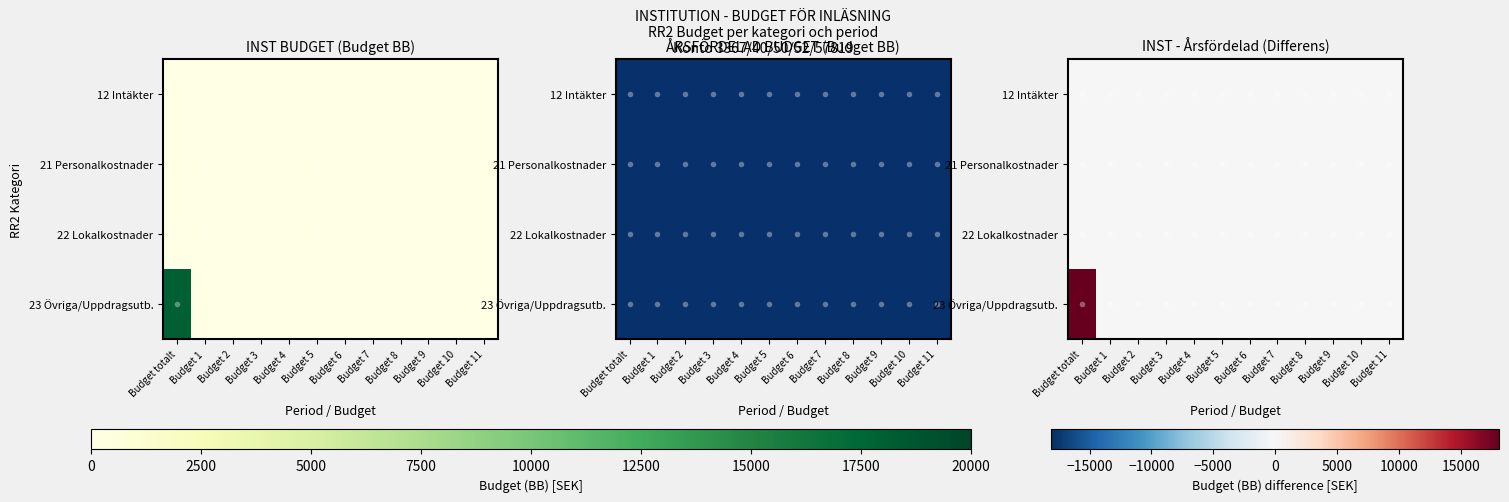

Which series has the widest spread of values?

23 Övriga/Uppdragsutb.